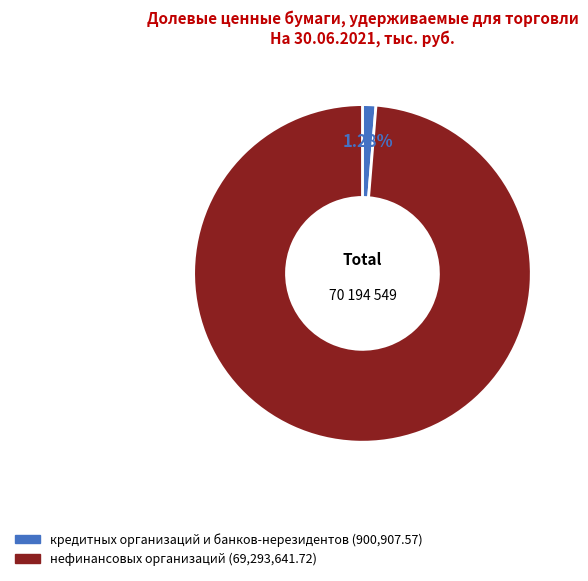

Between нефинансовых организаций and кредитных организаций и банков-нерезидентов, which is larger?

нефинансовых организаций